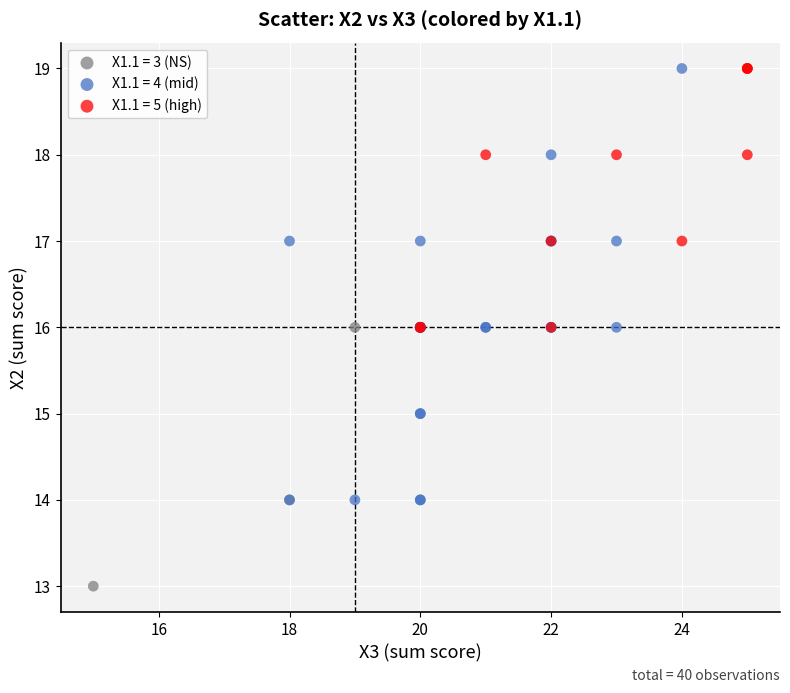

Which series contains the lowest Y value?

X1.1 = 3 (NS)